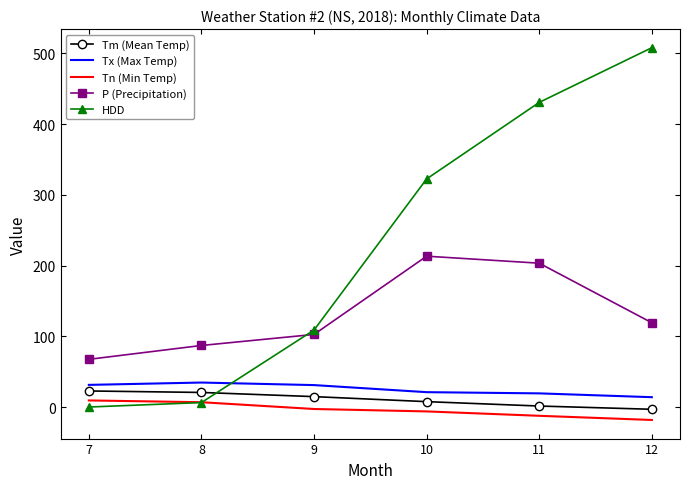

True or false: HDD has more than 2 interior local peaks.

False